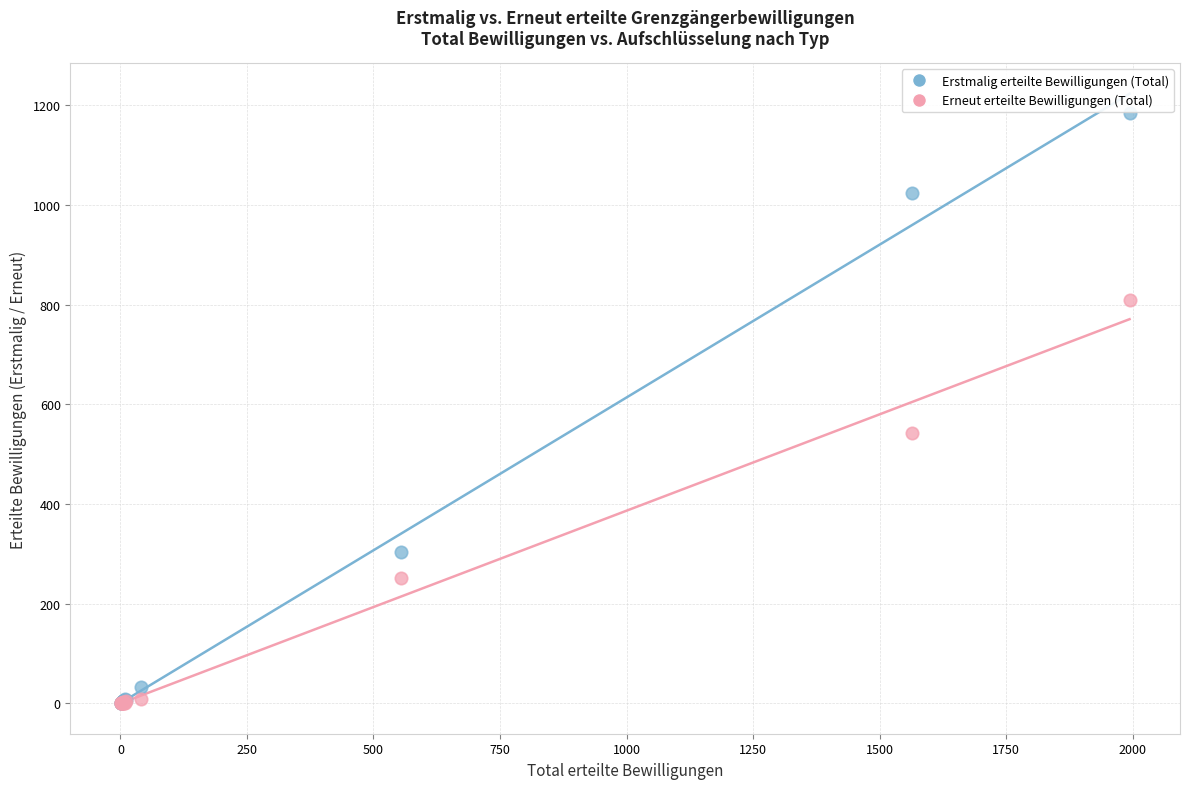

Which series contains the highest Y value?

Erstmalig erteilte Bewilligungen (Total)